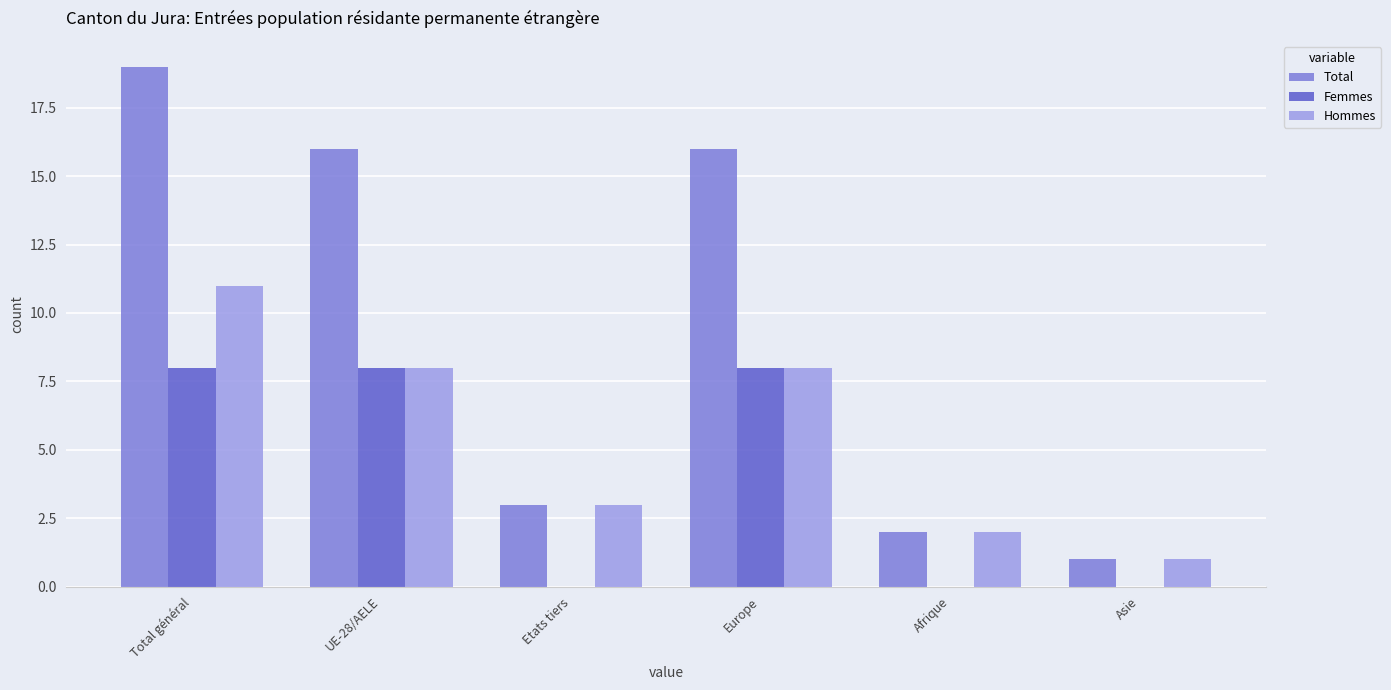

Is it true that Total equals 0 at Asie?

False